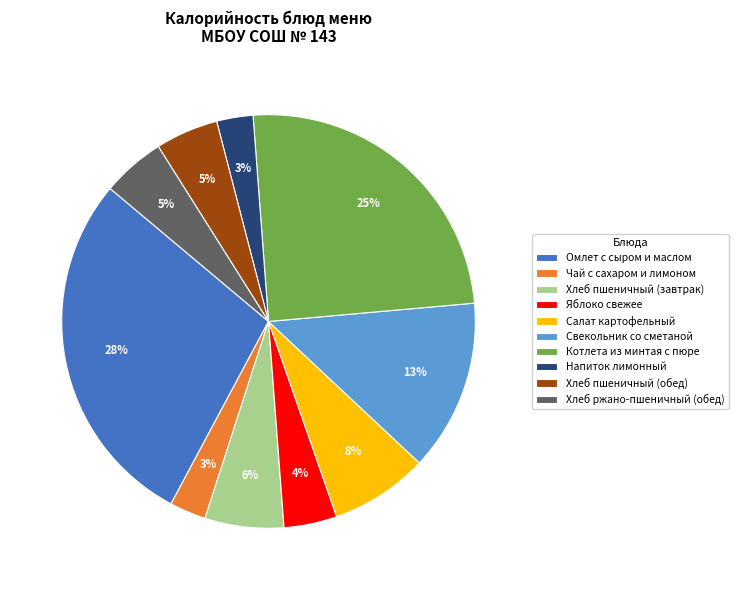

What percentage is the Чай с сахаром и лимоном slice, to the nearest percent?

3%